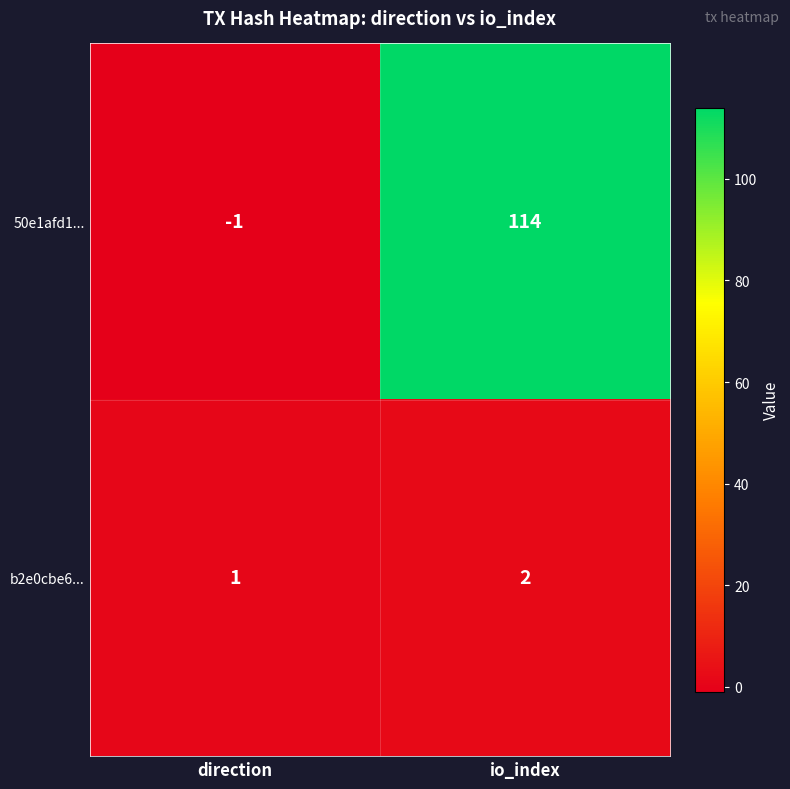

The value of b2e0cbe6... at io_index is 2. True or false?

True